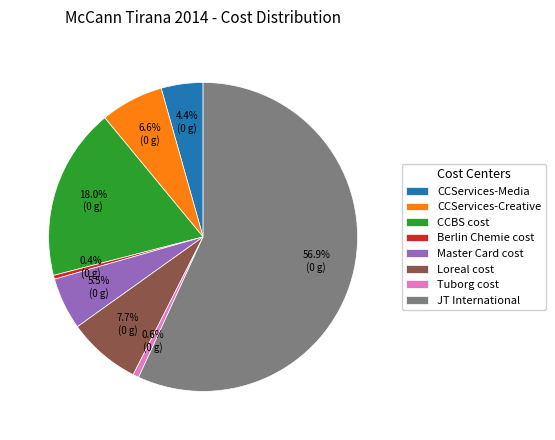

What is the total percentage of CCBS cost and Master Card cost?

23.5%